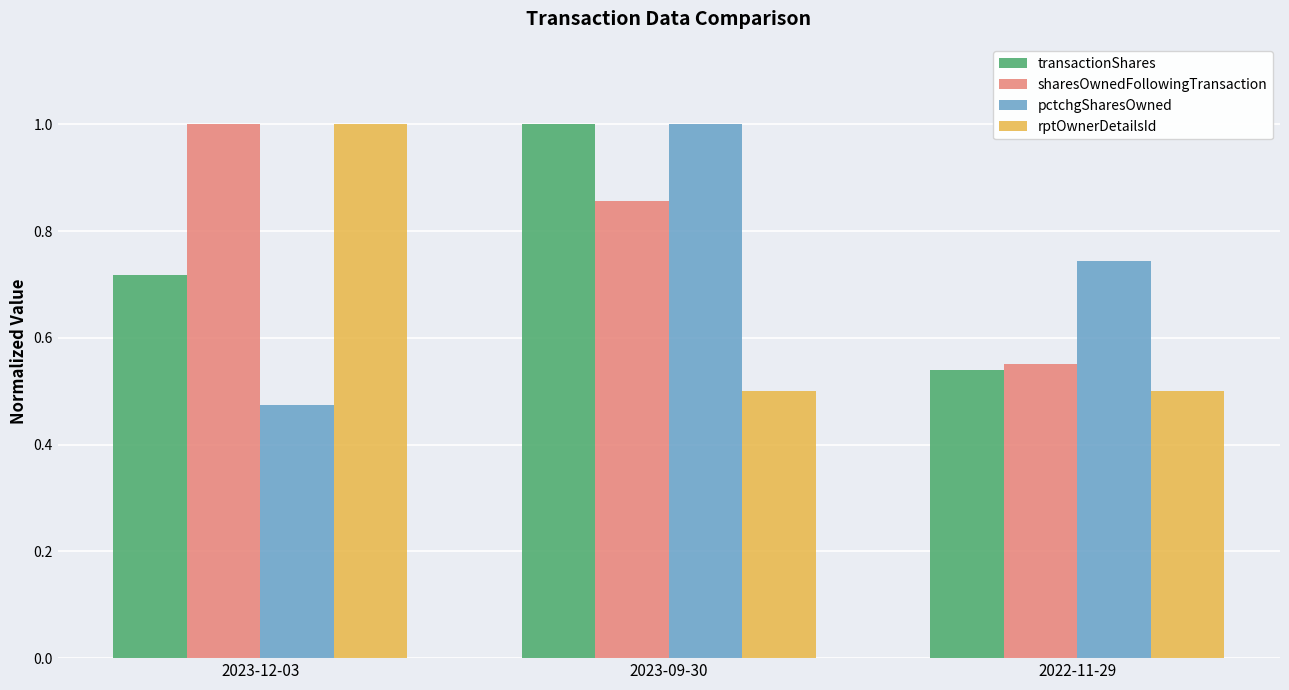

Rank the categories by pctchgSharesOwned value from lowest to highest.

2023-12-03, 2022-11-29, 2023-09-30